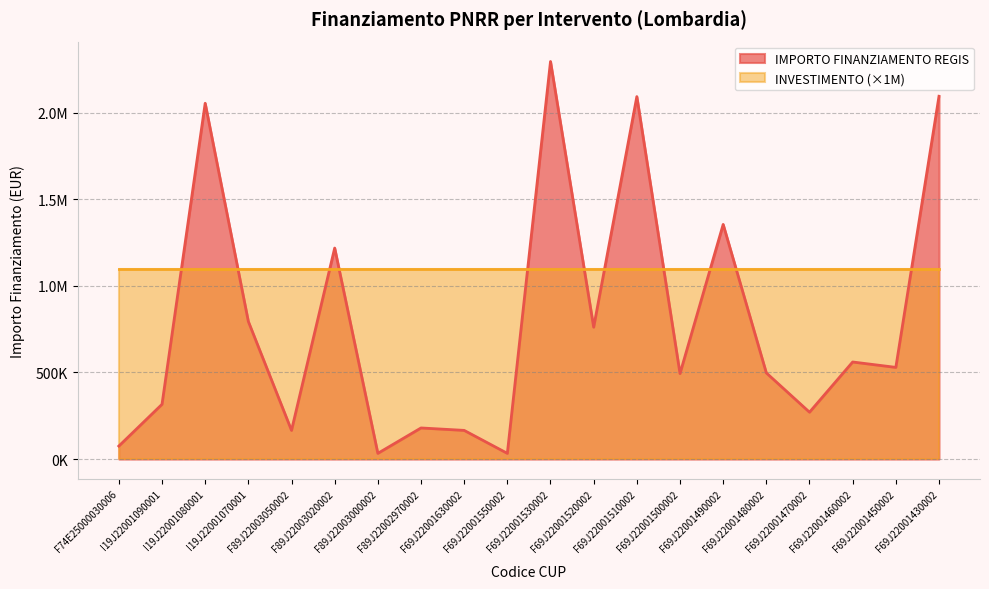

Count the number of values greater than 529281.

10